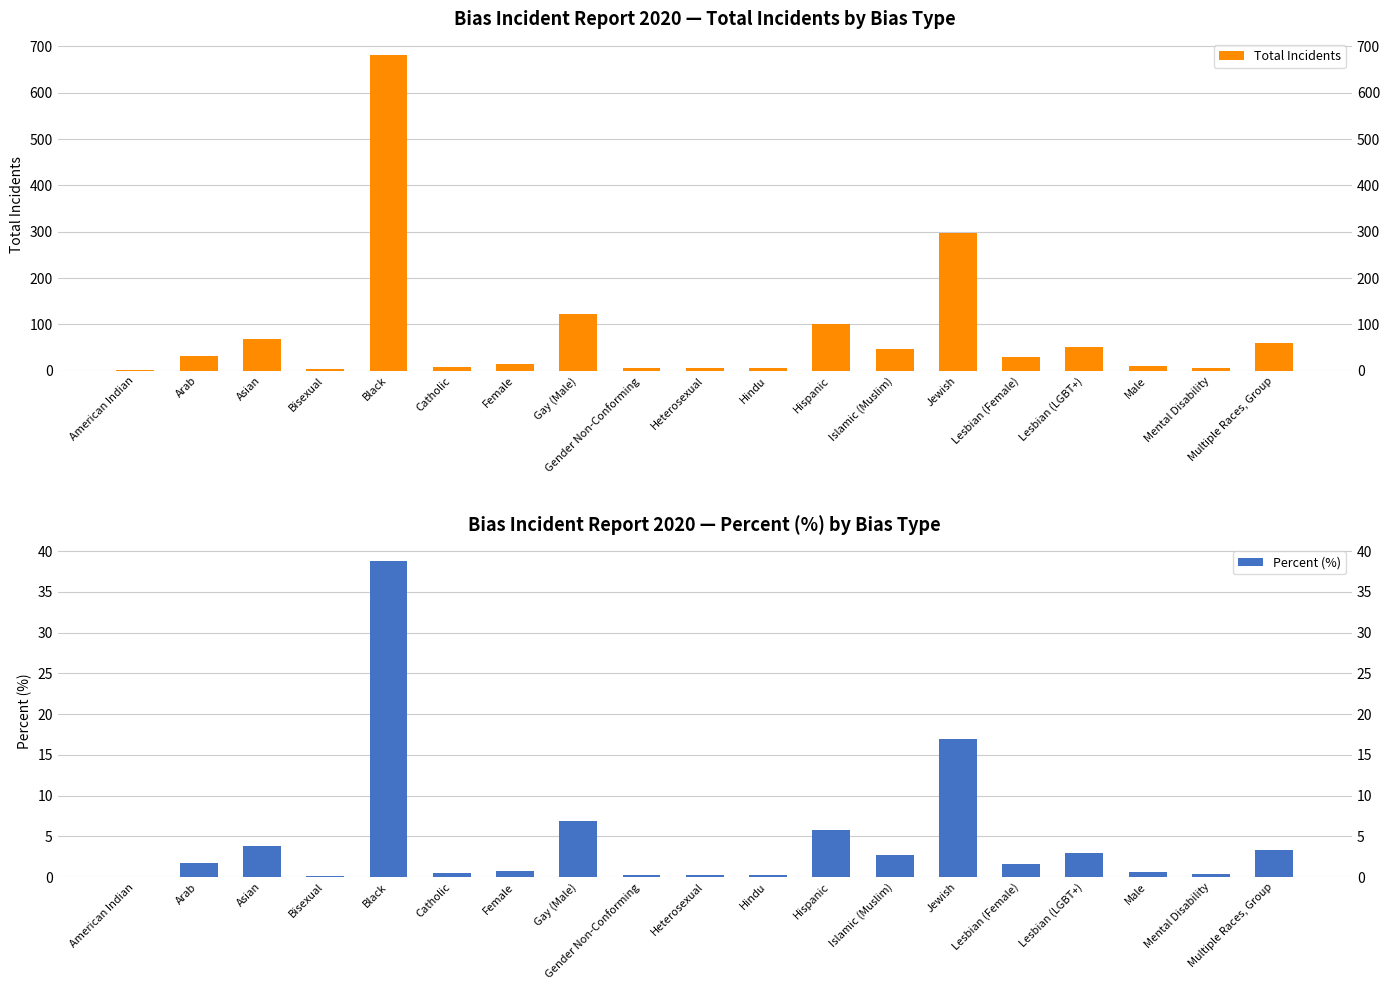

What is the difference between the second highest and minimum values in the Total Incidents series?

297.0